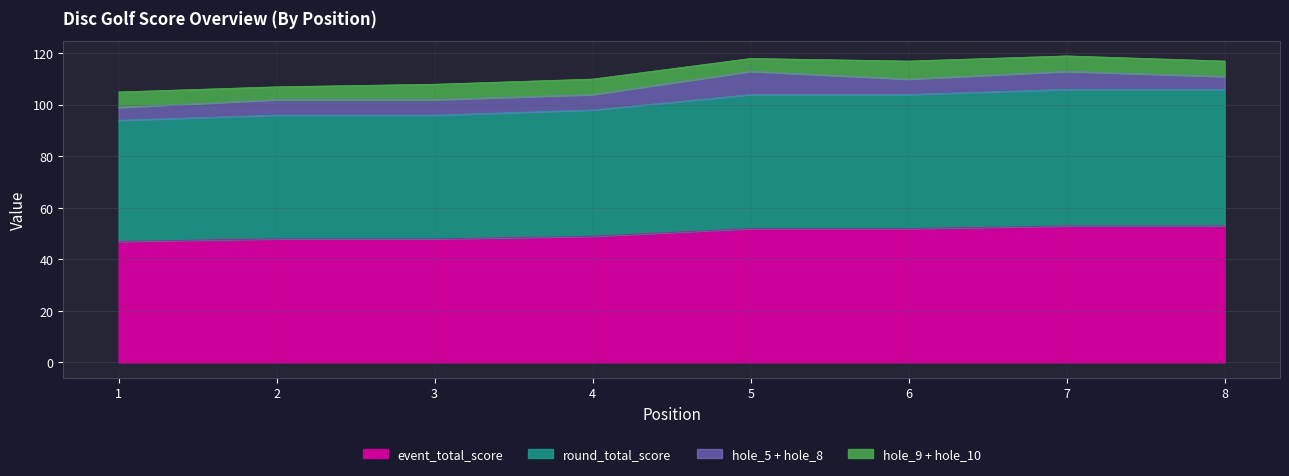

Does the chart have visible grid lines?

Yes